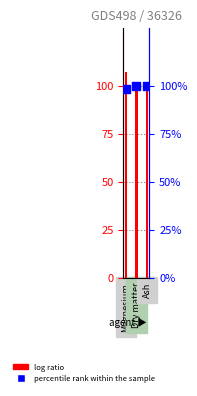

At how many categories does at least one series exceed 103?

1